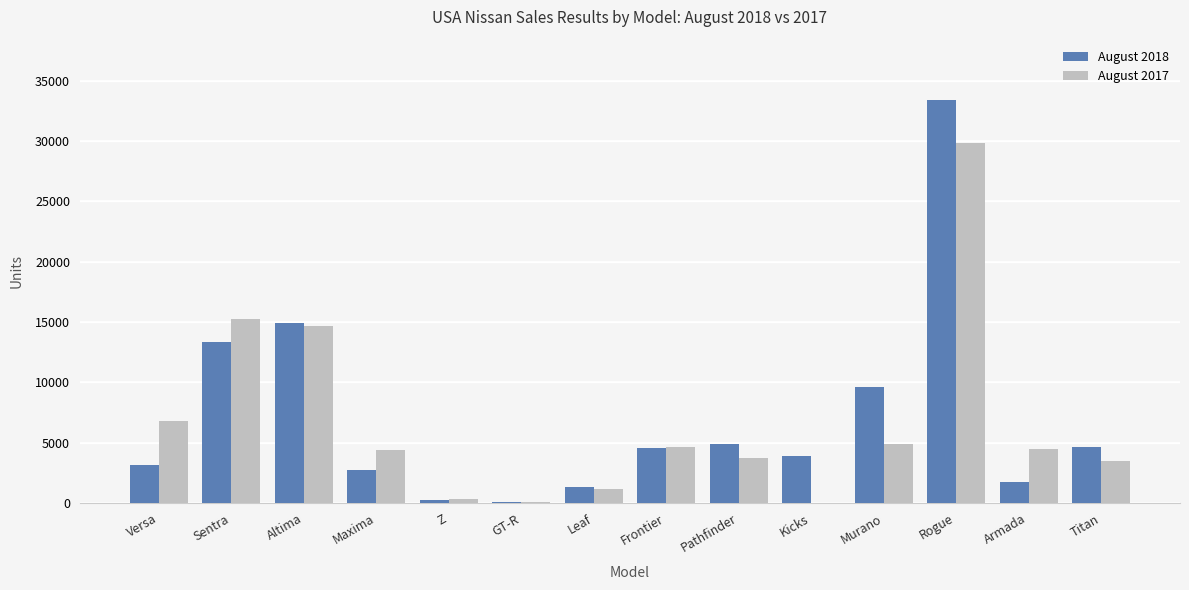

True or false: August 2018 has a value of 4573 at Frontier.

True